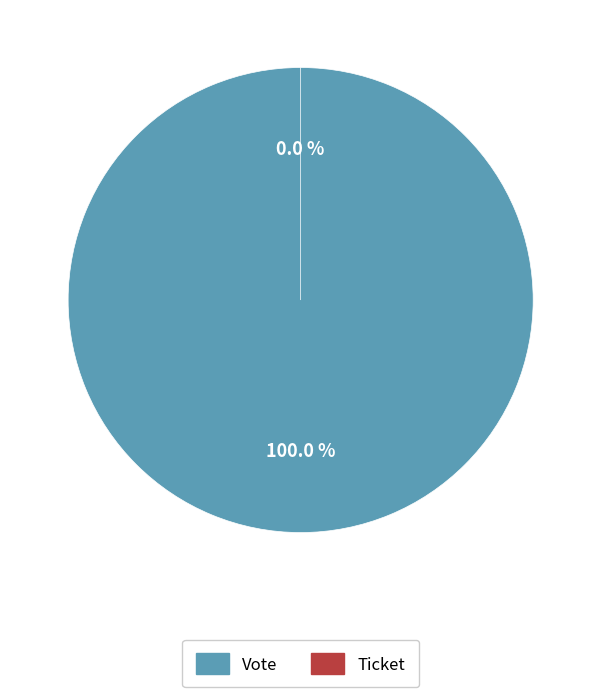

Rank the categories by value from highest to lowest.

Vote (io_index=1), Ticket (io_index=0)